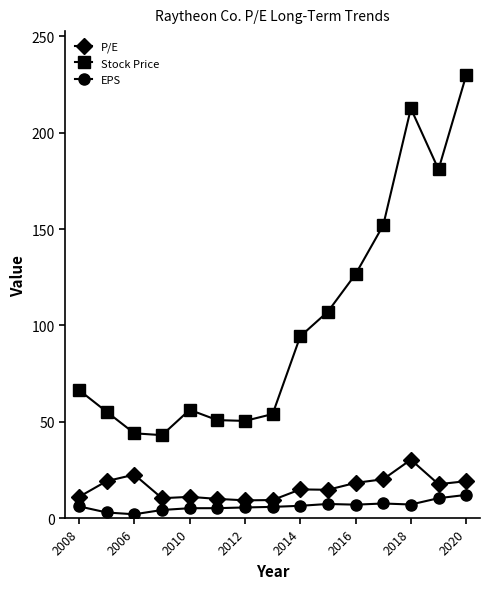

Which series has the largest total across all categories?

Stock Price